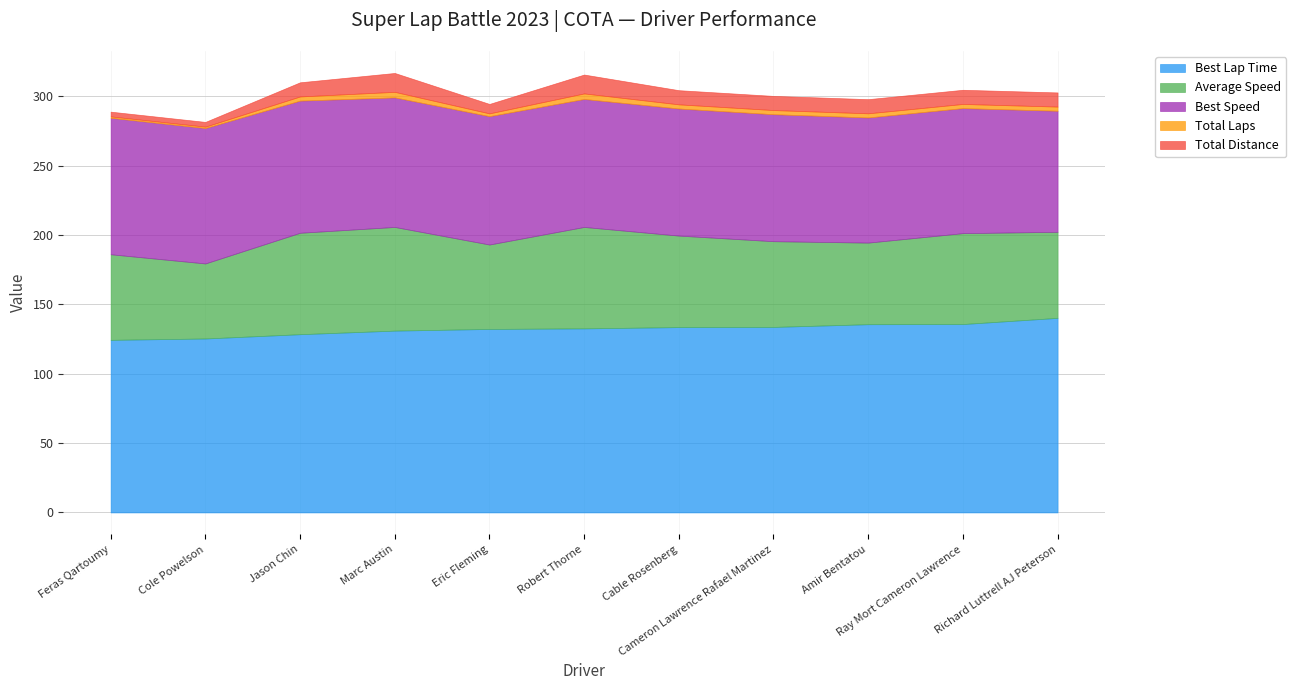

Reading left to right, transcribe all the data shown in this chart.

Best Lap Time: Feras Qartoumy=124.4	Cole Powelson=125.4	Jason Chin=128.5	Marc Austin=131.1	Eric Fleming=132.3	Robert Thorne=132.7	Cable Rosenberg=133.6	Cameron Lawrence Rafael Martinez=133.7	Amir Bentatou=135.7	Ray Mort Cameron Lawrence=135.8	Richard Luttrell AJ Peterson=140.3
Average Speed: Feras Qartoumy=61.7	Cole Powelson=54.1	Jason Chin=73.1	Marc Austin=74.7	Eric Fleming=60.9	Robert Thorne=73.1	Cable Rosenberg=66.0	Cameron Lawrence Rafael Martinez=61.8	Amir Bentatou=58.8	Ray Mort Cameron Lawrence=65.5	Richard Luttrell AJ Peterson=62.0
Best Speed: Feras Qartoumy=98.4	Cole Powelson=97.6	Jason Chin=95.3	Marc Austin=93.4	Eric Fleming=92.5	Robert Thorne=92.3	Cable Rosenberg=91.6	Cameron Lawrence Rafael Martinez=91.5	Amir Bentatou=90.2	Ray Mort Cameron Lawrence=90.1	Richard Luttrell AJ Peterson=87.3
Total Laps: Feras Qartoumy=1.0	Cole Powelson=1.0	Jason Chin=3.0	Marc Austin=4.0	Eric Fleming=2.0	Robert Thorne=4.0	Cable Rosenberg=3.0	Cameron Lawrence Rafael Martinez=3.0	Amir Bentatou=3.0	Ray Mort Cameron Lawrence=3.0	Richard Luttrell AJ Peterson=3.0
Total Distance: Feras Qartoumy=3.4	Cole Powelson=3.4	Jason Chin=10.2	Marc Austin=13.6	Eric Fleming=6.8	Robert Thorne=13.6	Cable Rosenberg=10.2	Cameron Lawrence Rafael Martinez=10.2	Amir Bentatou=10.2	Ray Mort Cameron Lawrence=10.2	Richard Luttrell AJ Peterson=10.2